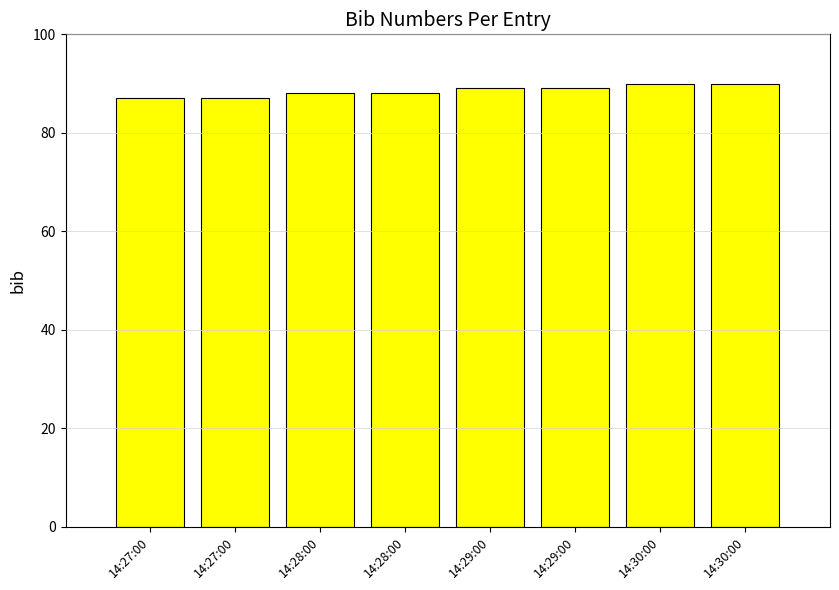

Between 14:28:00 and 14:29:00, which is larger?

14:29:00